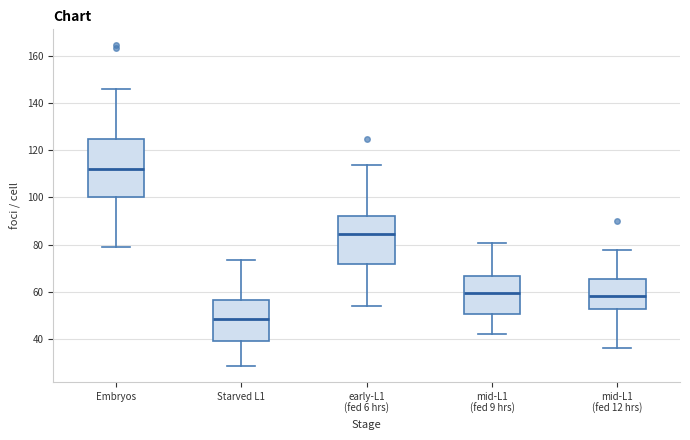

Where is the lower edge of the box for mid-L1 (fed 12 hrs) on the y-axis? The values are not printed on the chart, so give them approximately, as read against the axis.

52